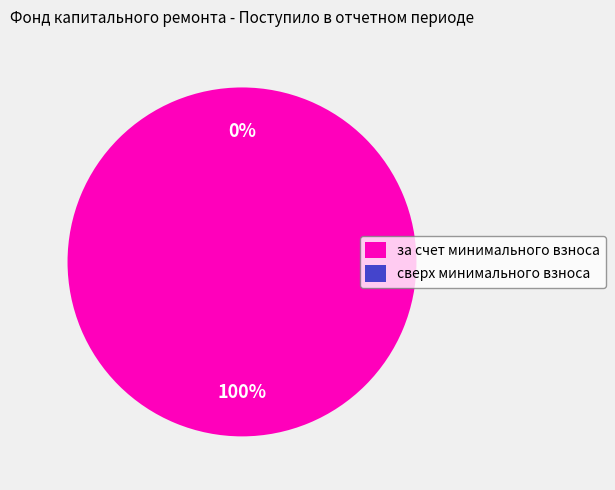

Is за счет минимального взноса the majority of the pie?

Yes